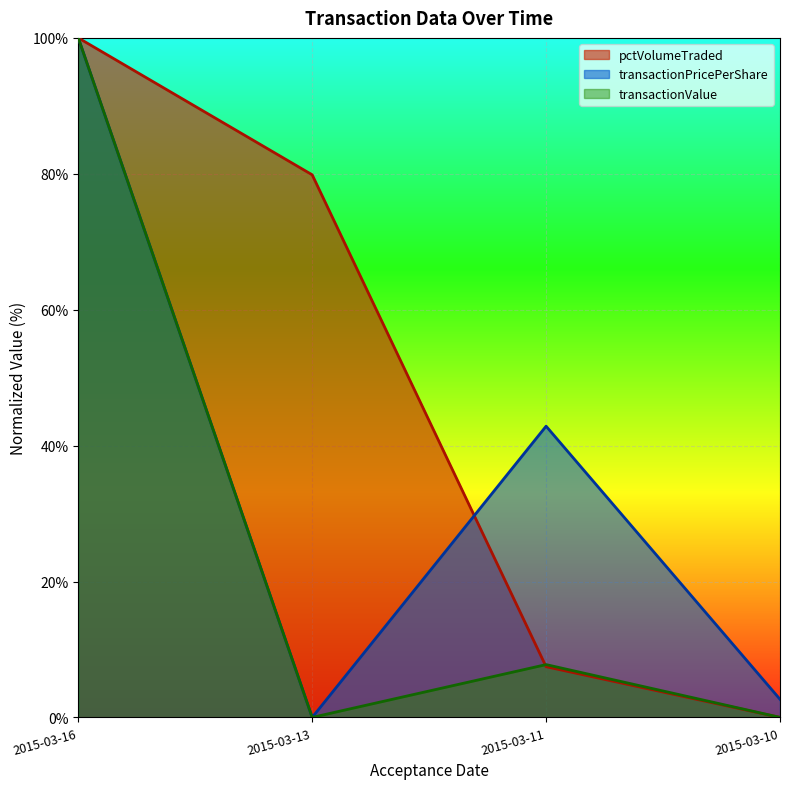

What is the difference between the transactionValue values at 2015-03-16 and 2015-03-10?

100.0